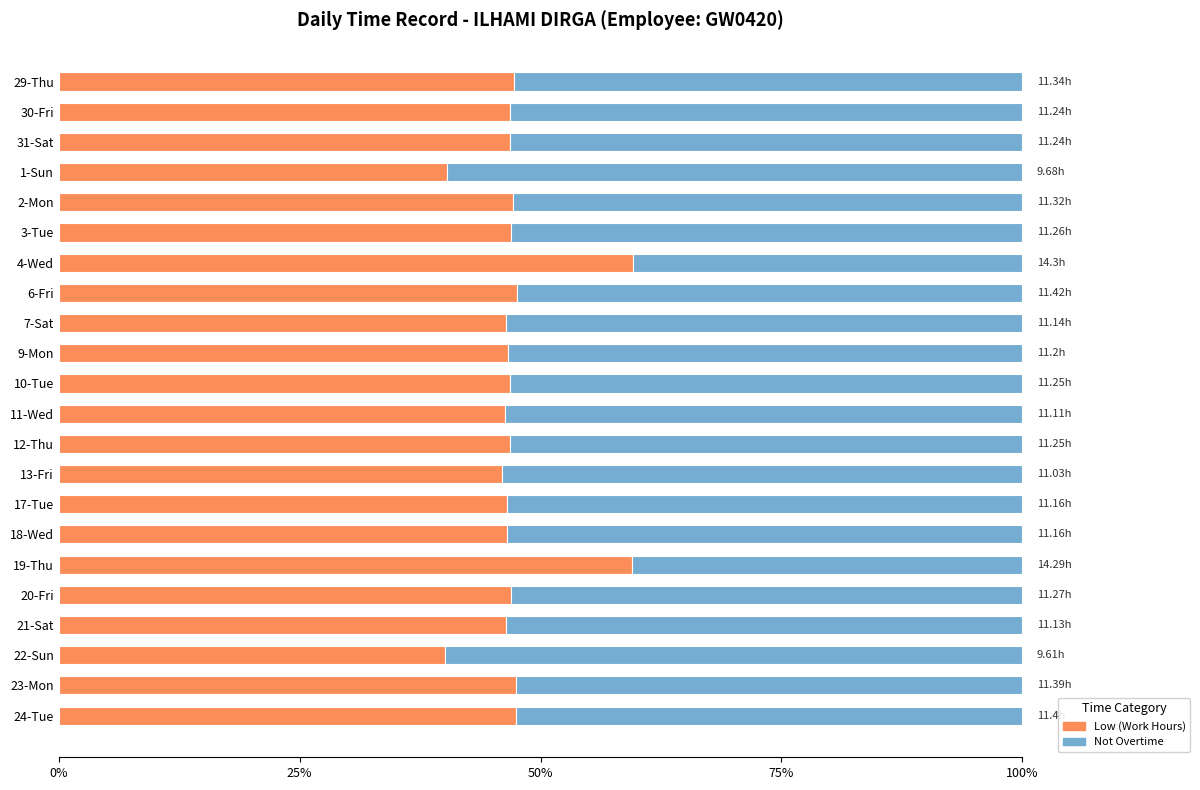

What is the total value across all series at 1-Sun?

100.0